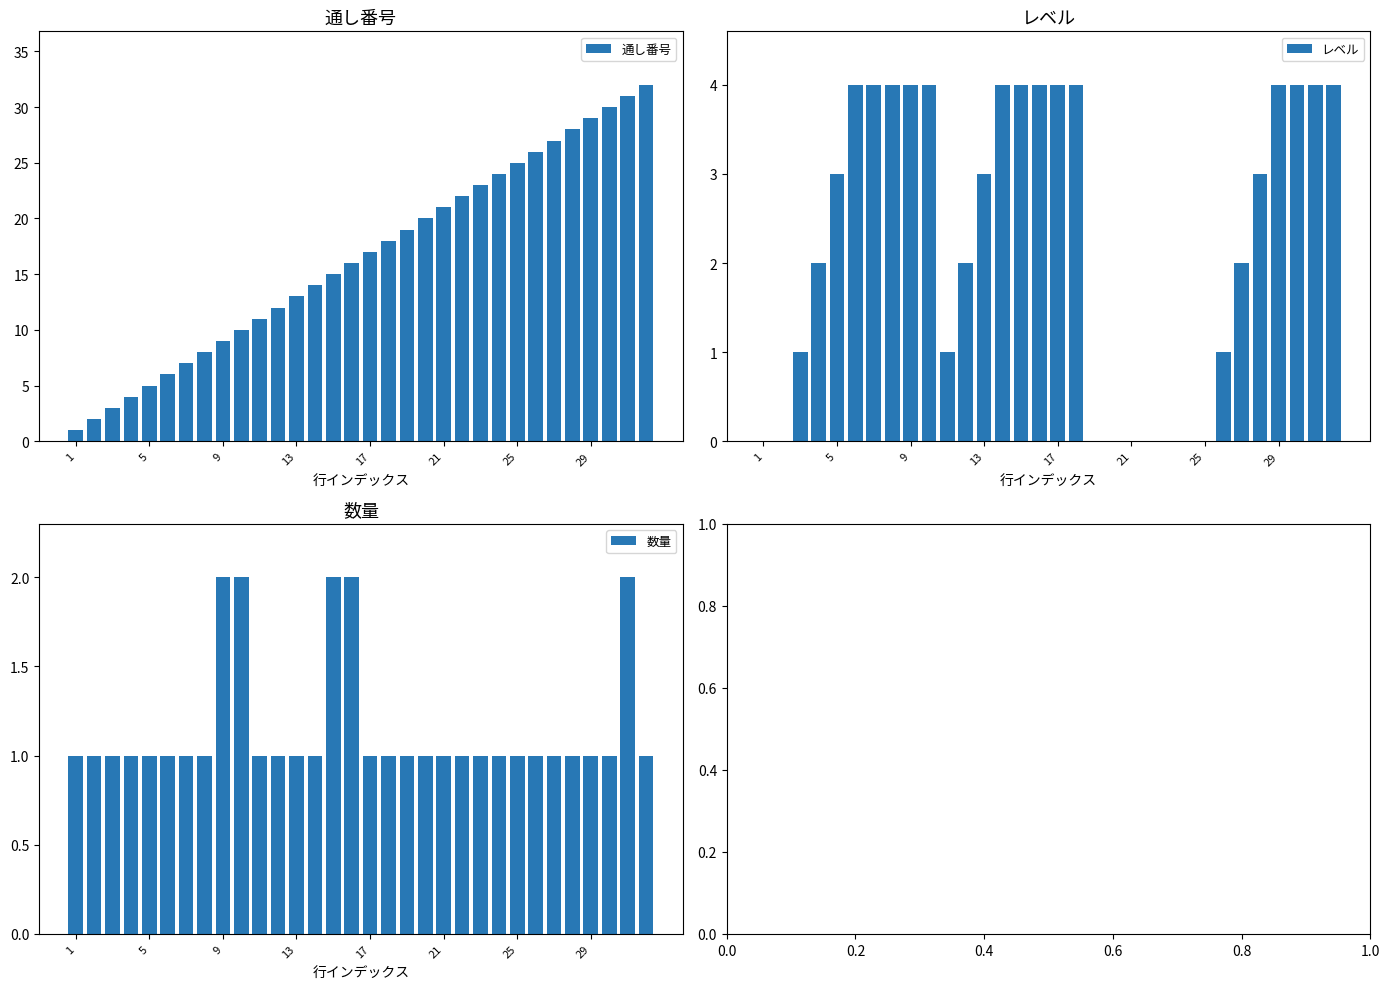

How many data points in 通し番号 are less than 17?

16